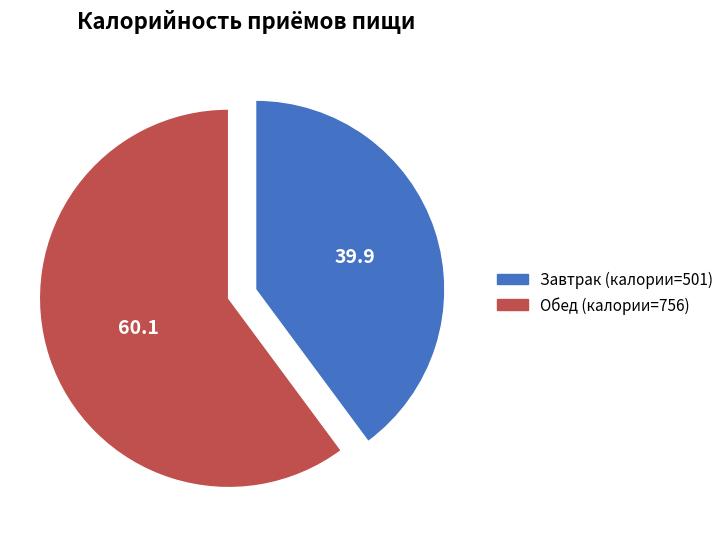

How many segments does this pie chart have?

2